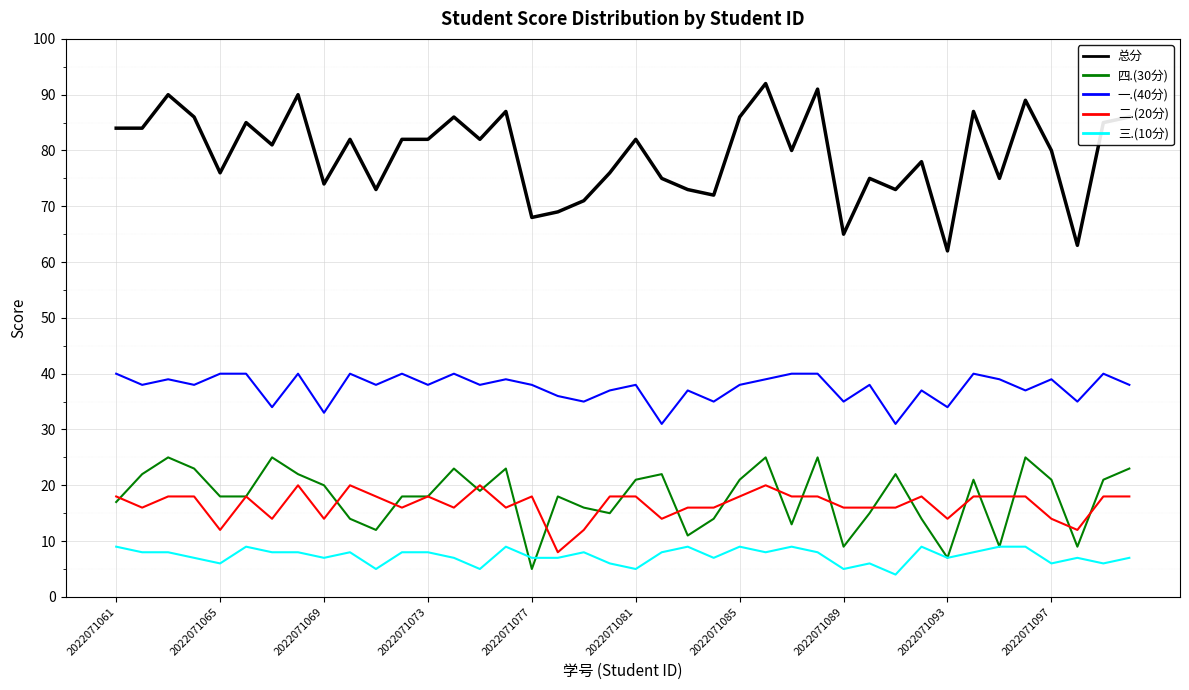

What is the lowest value of the 总分 series?

62